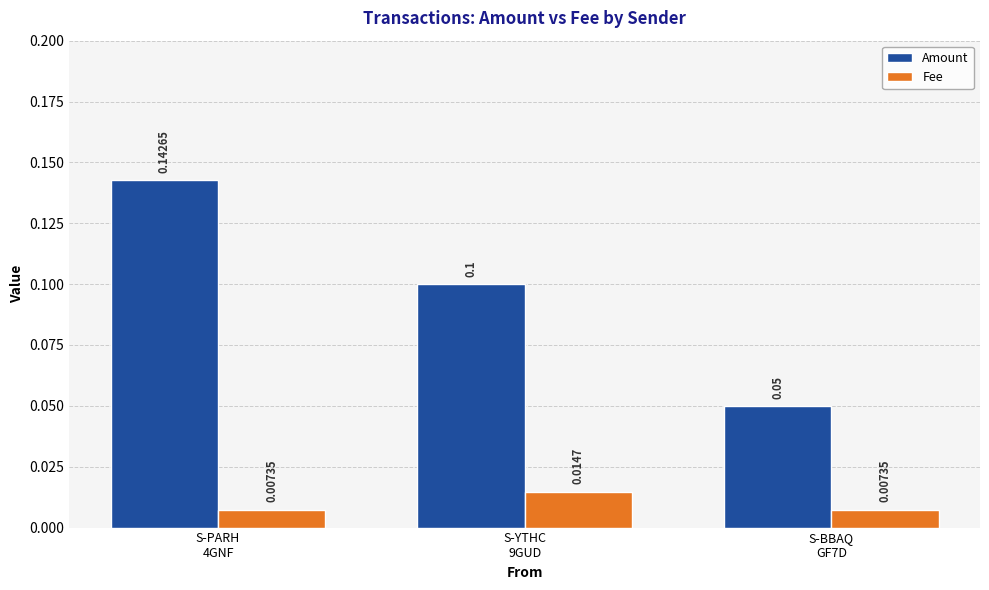

At which category is the sum across all series the highest?

S-PARH
4GNF